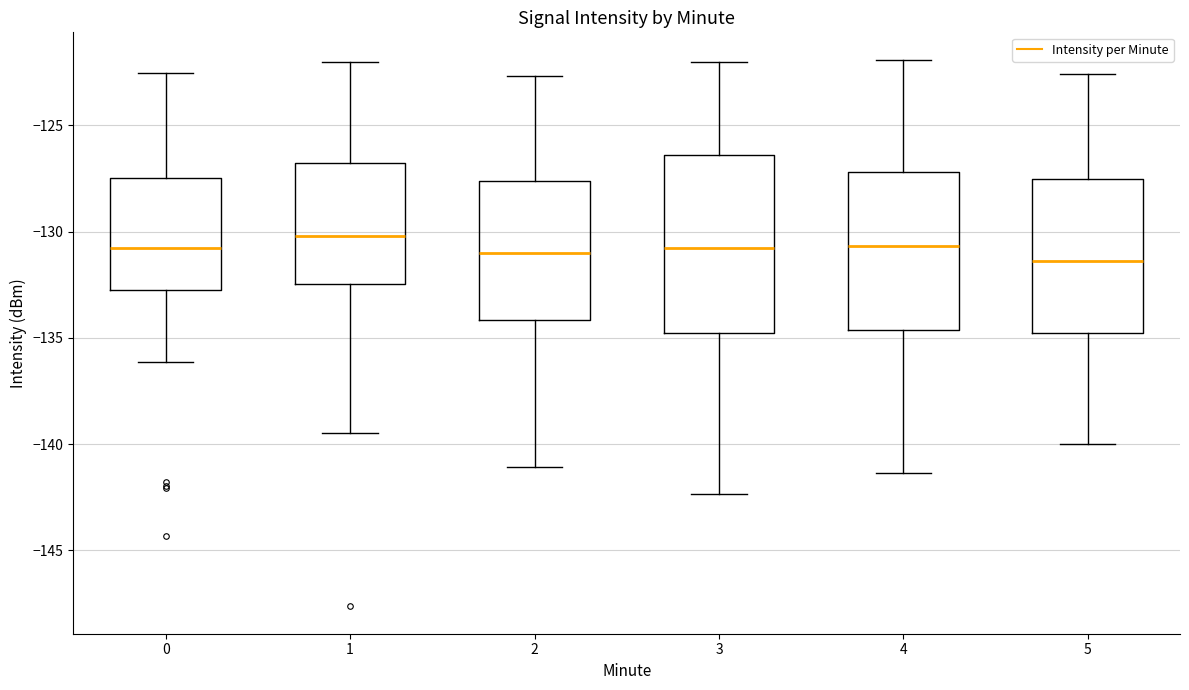

Reading left to right, read every box against the y-axis: the position of its median line, the range the box covers, and the ends of its whiskers. The values are not printed on the chart, so give them approximately, as read against the axis.

0: median -131.0, box -132.5 to -127.5, whiskers -136.0 to -122.5
1: median -130.0, box -132.5 to -127.0, whiskers -139.5 to -122.0
2: median -131.0, box -134.0 to -127.5, whiskers -141.0 to -122.5
3: median -131.0, box -135.0 to -126.5, whiskers -142.5 to -122.0
4: median -130.5, box -134.5 to -127.0, whiskers -141.5 to -122.0
5: median -131.5, box -135.0 to -127.5, whiskers -140.0 to -122.5